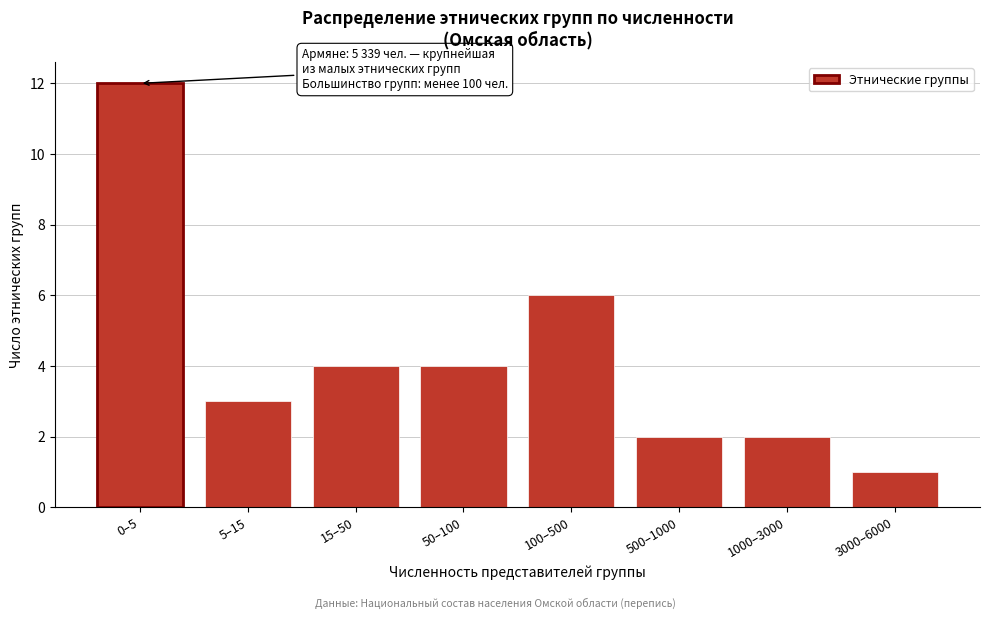

Reading right to left, extract all data points from this chart.

1	2	2	6	4	4	3	12